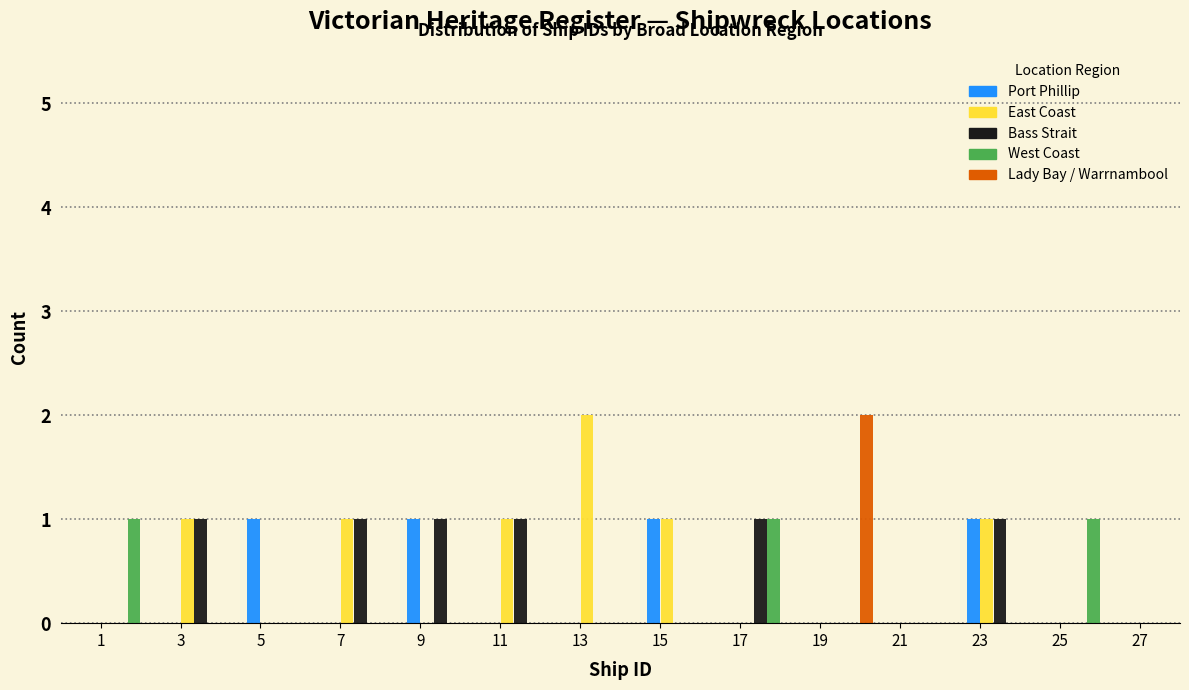

Reading left to right, transcribe this chart: for each range on the x-axis, give the height of each series' bar. The values are not printed on the chart, so give them approximately, as read against the axis.

0.5 to 2.5: Port Phillip=0	East Coast=0	Bass Strait=0	West Coast=1	Lady Bay / Warrnambool=0
2.5 to 4.5: Port Phillip=0	East Coast=1	Bass Strait=1	West Coast=0	Lady Bay / Warrnambool=0
4.5 to 6.5: Port Phillip=1	East Coast=0	Bass Strait=0	West Coast=0	Lady Bay / Warrnambool=0
6.5 to 8.5: Port Phillip=0	East Coast=1	Bass Strait=1	West Coast=0	Lady Bay / Warrnambool=0
8.5 to 10.5: Port Phillip=1	East Coast=0	Bass Strait=1	West Coast=0	Lady Bay / Warrnambool=0
10.5 to 12.5: Port Phillip=0	East Coast=1	Bass Strait=1	West Coast=0	Lady Bay / Warrnambool=0
12.5 to 14.5: Port Phillip=0	East Coast=2	Bass Strait=0	West Coast=0	Lady Bay / Warrnambool=0
14.5 to 16.5: Port Phillip=1	East Coast=1	Bass Strait=0	West Coast=0	Lady Bay / Warrnambool=0
16.5 to 18.5: Port Phillip=0	East Coast=0	Bass Strait=1	West Coast=1	Lady Bay / Warrnambool=0
18.5 to 20.5: Port Phillip=0	East Coast=0	Bass Strait=0	West Coast=0	Lady Bay / Warrnambool=2
20.5 to 22.5: Port Phillip=0	East Coast=0	Bass Strait=0	West Coast=0	Lady Bay / Warrnambool=0
22.5 to 24.5: Port Phillip=1	East Coast=1	Bass Strait=1	West Coast=0	Lady Bay / Warrnambool=0
24.5 to 26.5: Port Phillip=0	East Coast=0	Bass Strait=0	West Coast=1	Lady Bay / Warrnambool=0